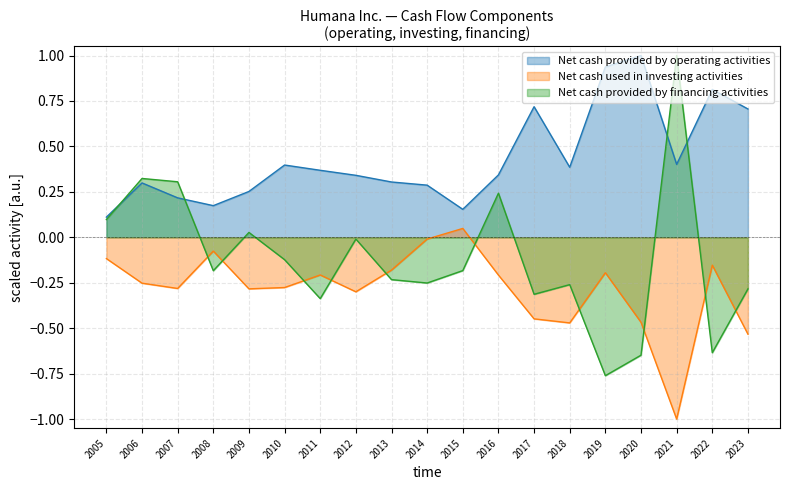

True or false: Net cash used in investing activities has a value of -0.5 at 2020.

True